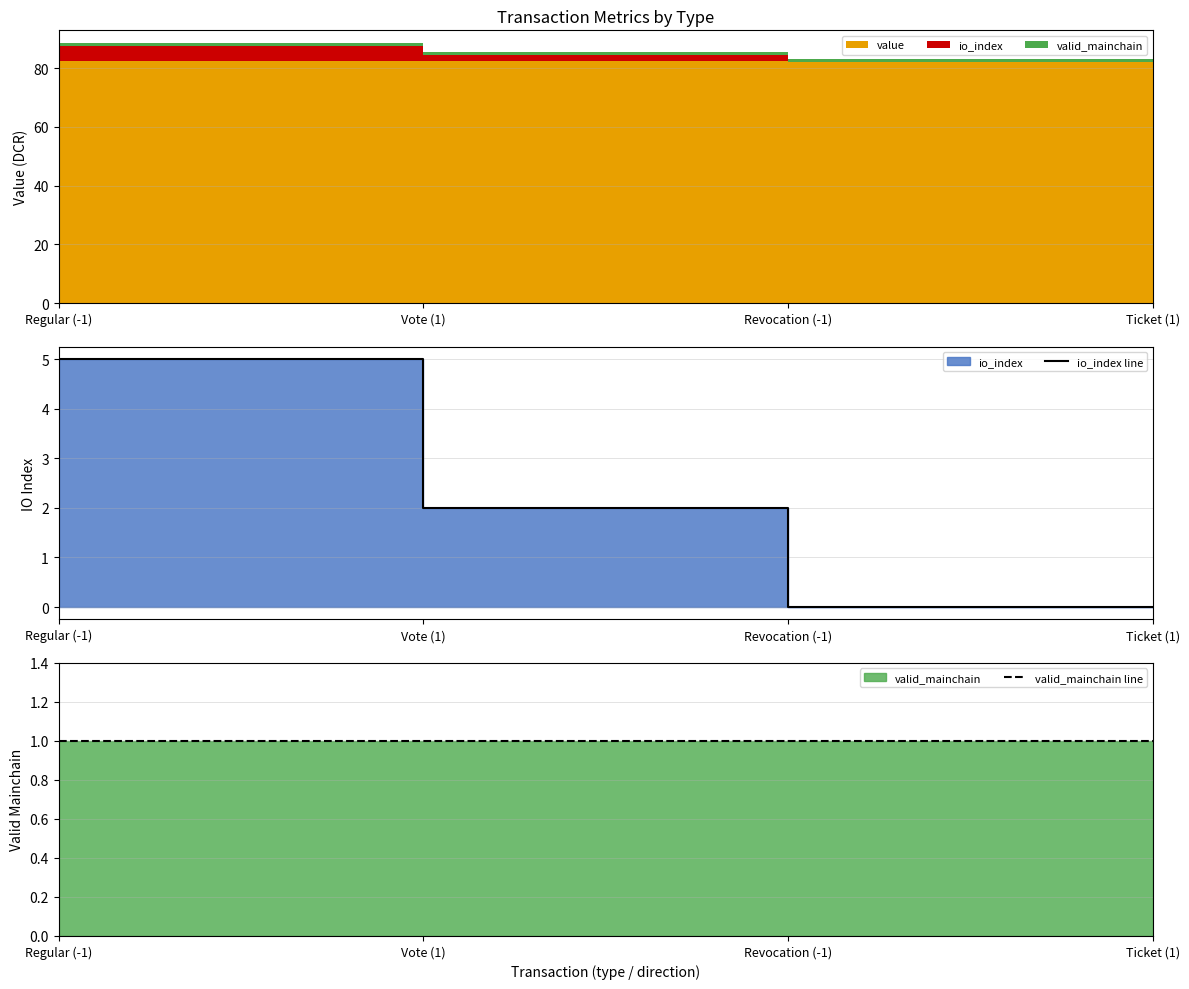

Reading right to left, transcribe all the data shown in this chart.

io_index line: 0	0	2	5
valid_mainchain line: 1	1	1	1